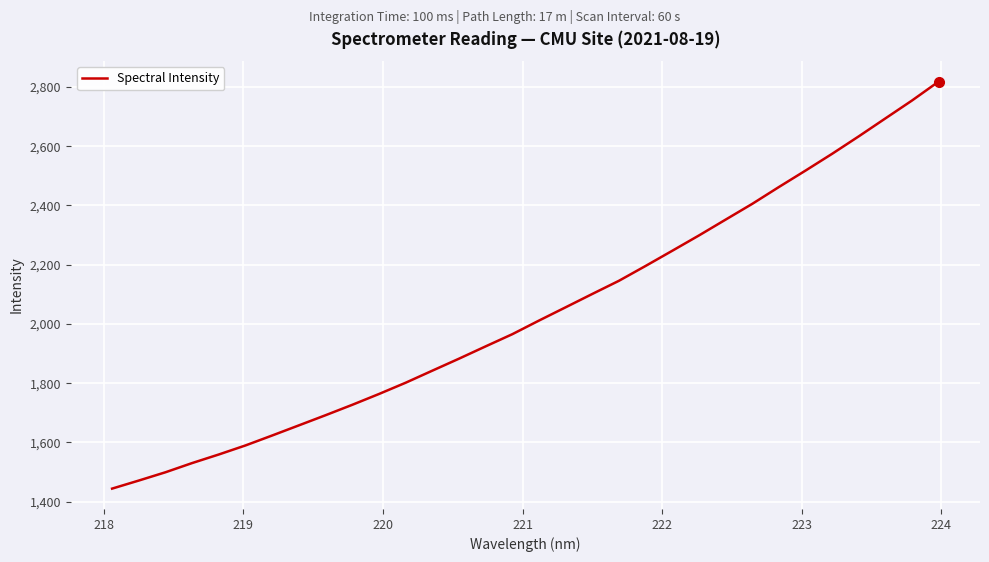

What is the greatest value displayed?

2818.2